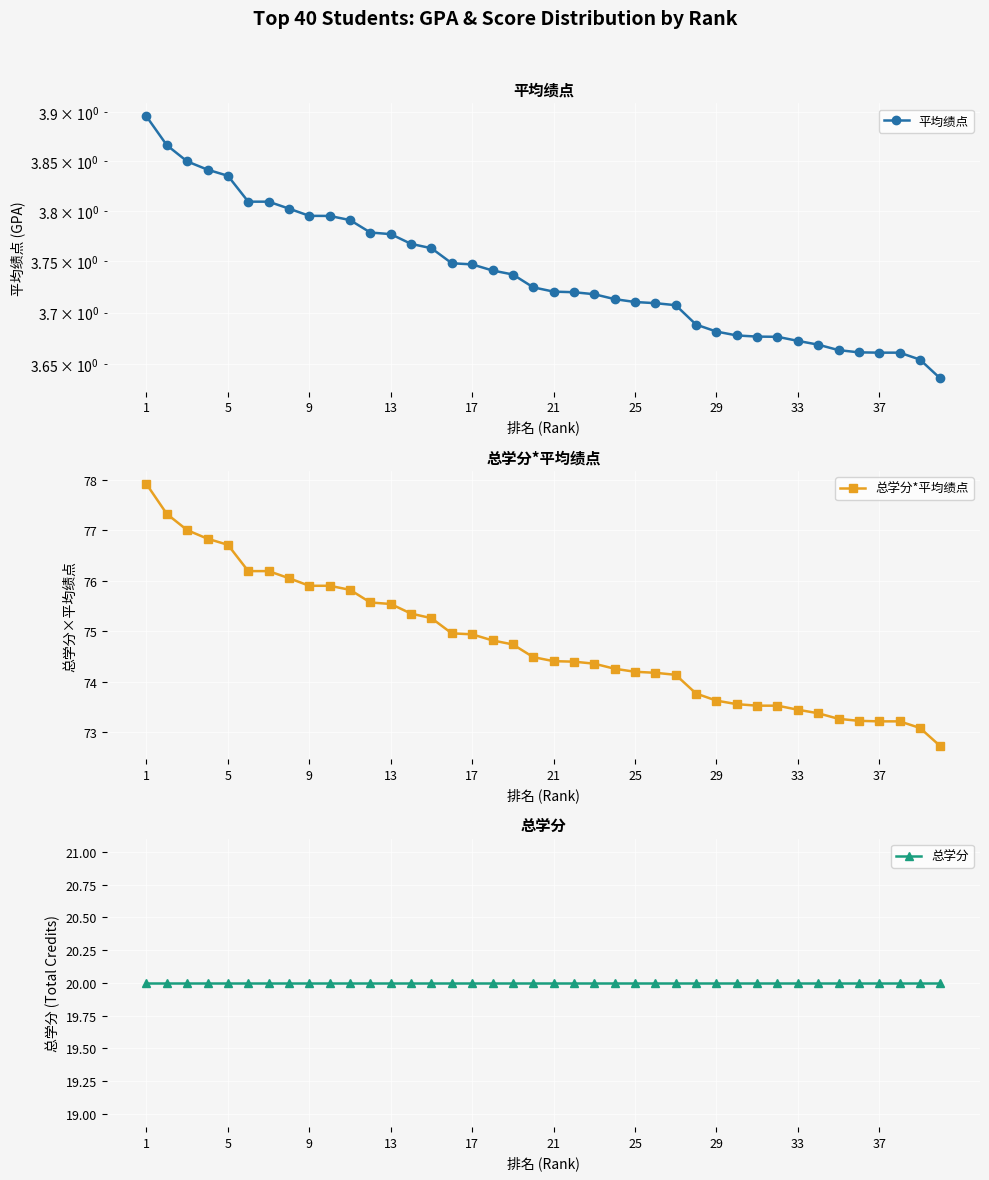

The value of 总学分*平均绩点 at 33 is 131.3. True or false?

False